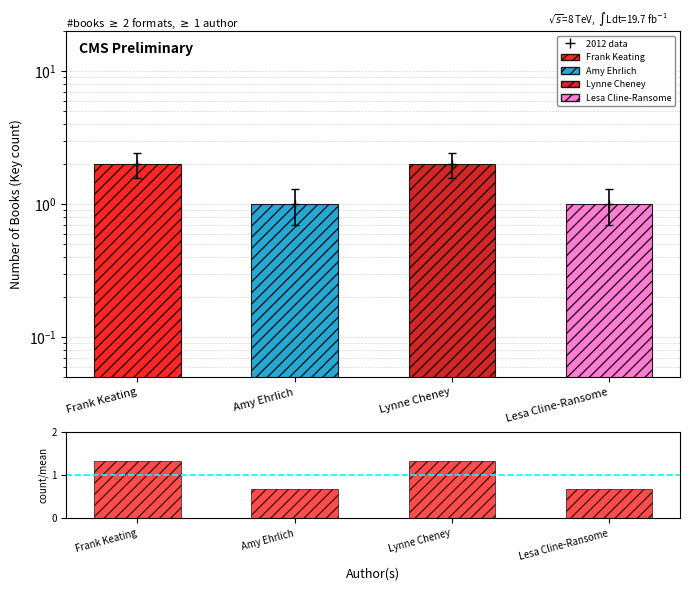

What is the maximum value shown in the chart?

1.3